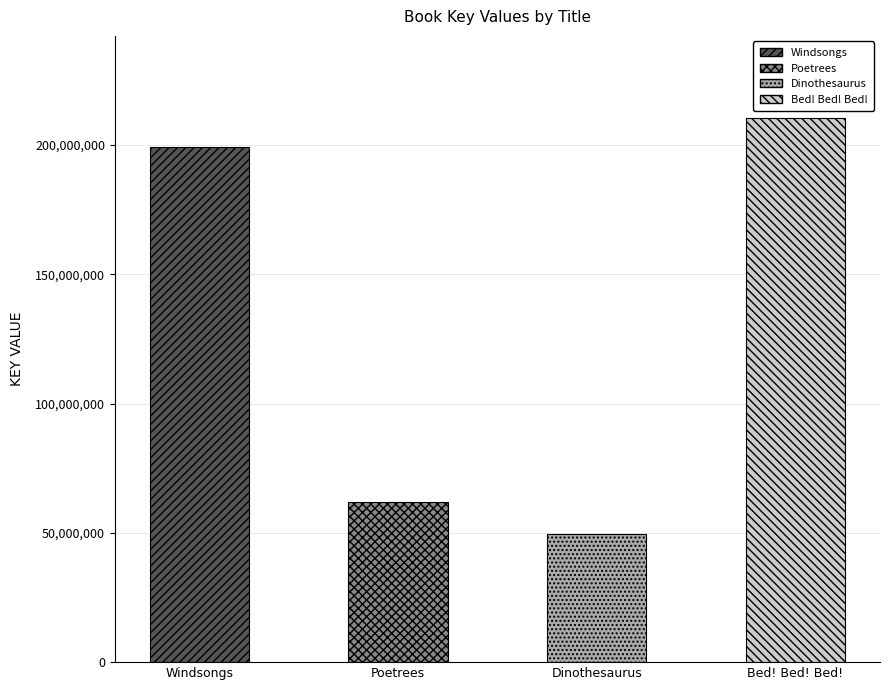

What is the difference between the values at Windsongs and Poetrees?

137406665